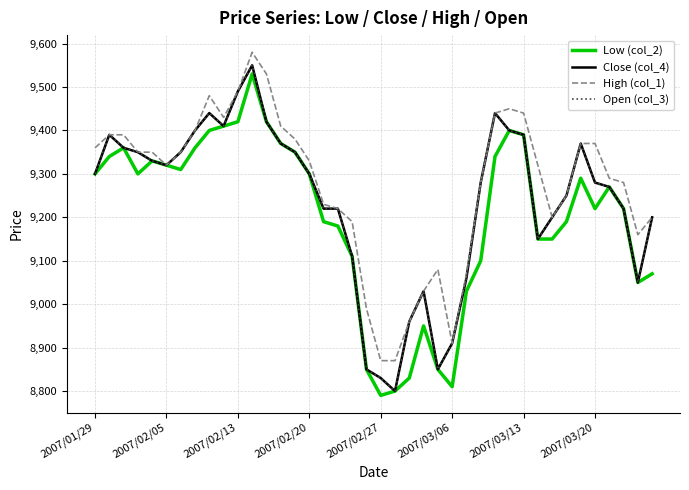

Does the chart have visible grid lines?

Yes